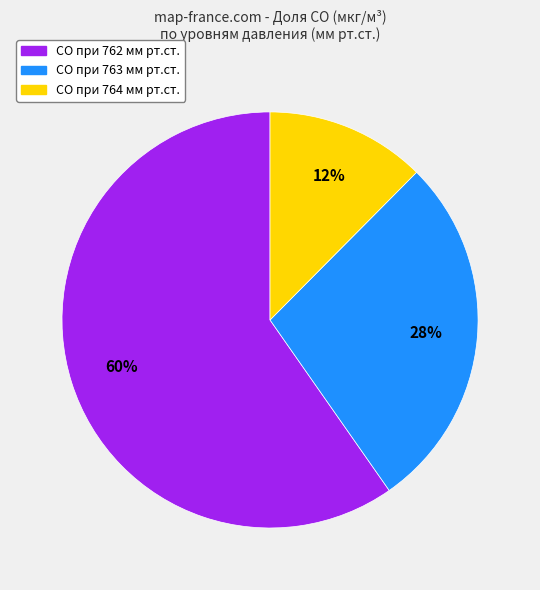

Is it true that CO при 763 мм рт.ст. is 21% of the pie?

False